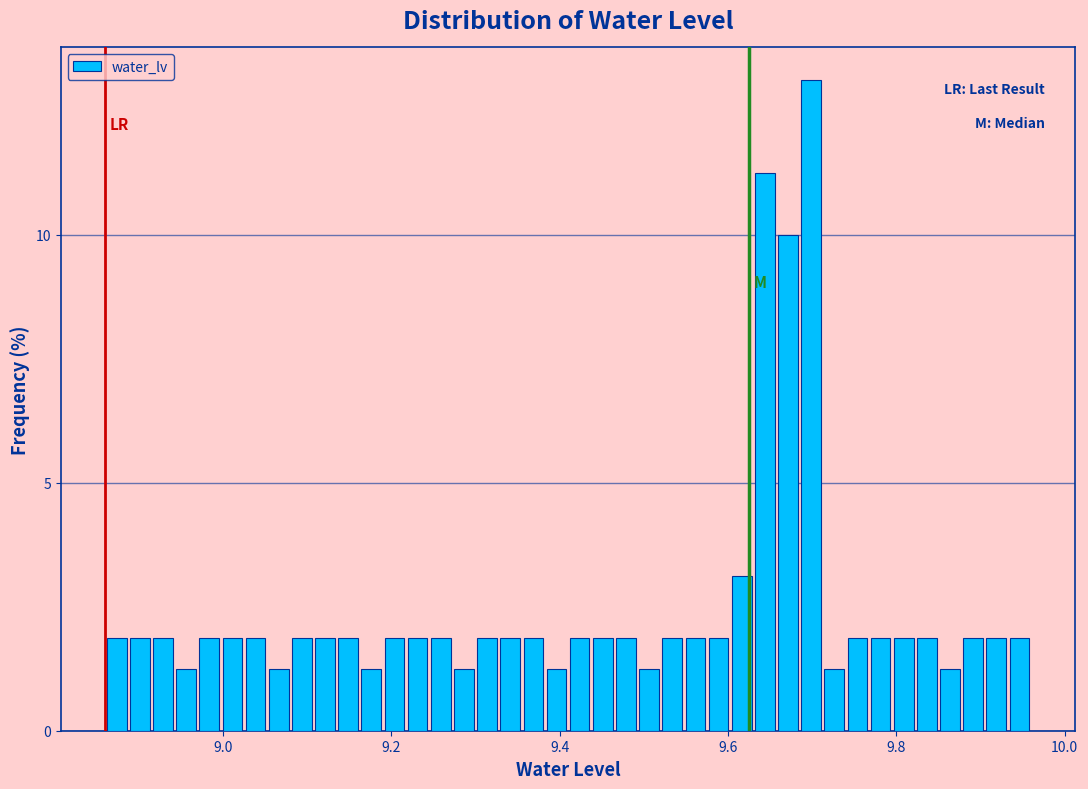

Read against the x-axis, roughly where is the centre of the tallest bar?

9.70